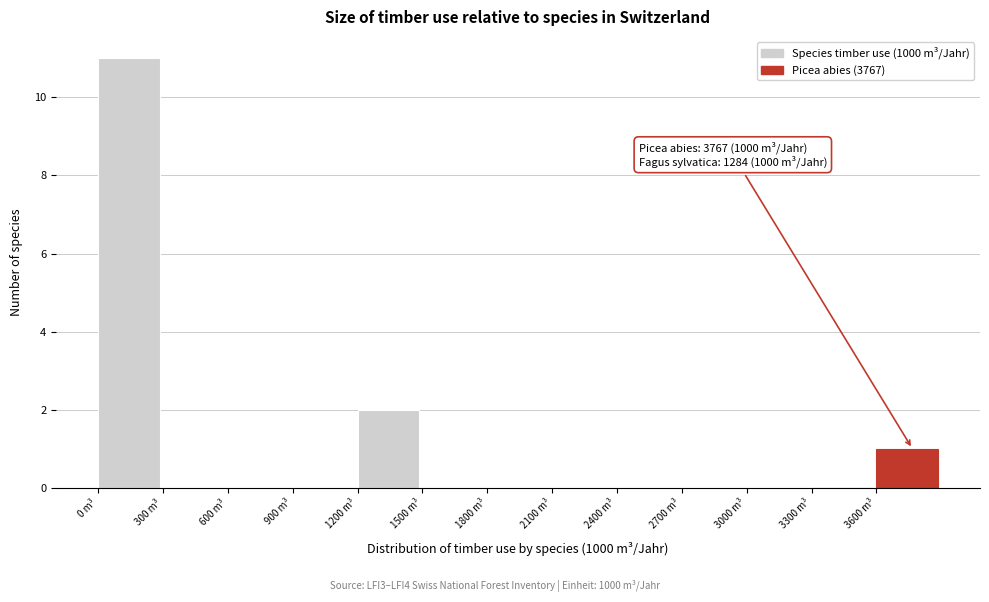

Which range on the x-axis has the tallest bar?

0 to 300